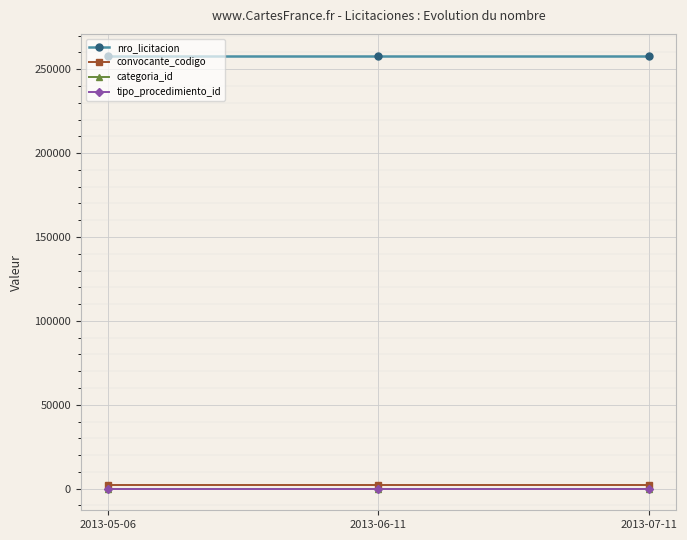

What are all the series names shown in the legend?

nro_licitacion, convocante_codigo, categoria_id, tipo_procedimiento_id